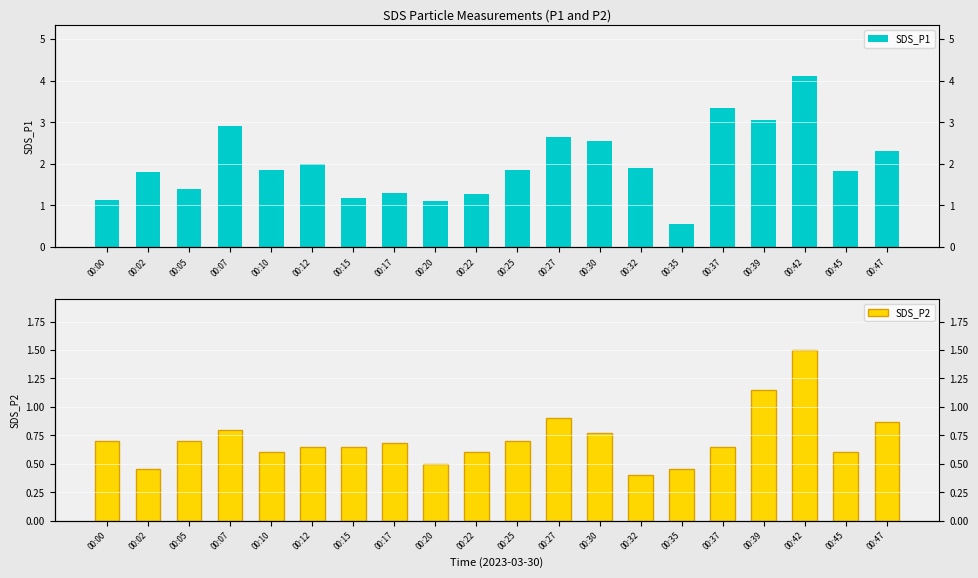

List the series in order of their peak value, highest first.

SDS_P1, SDS_P2